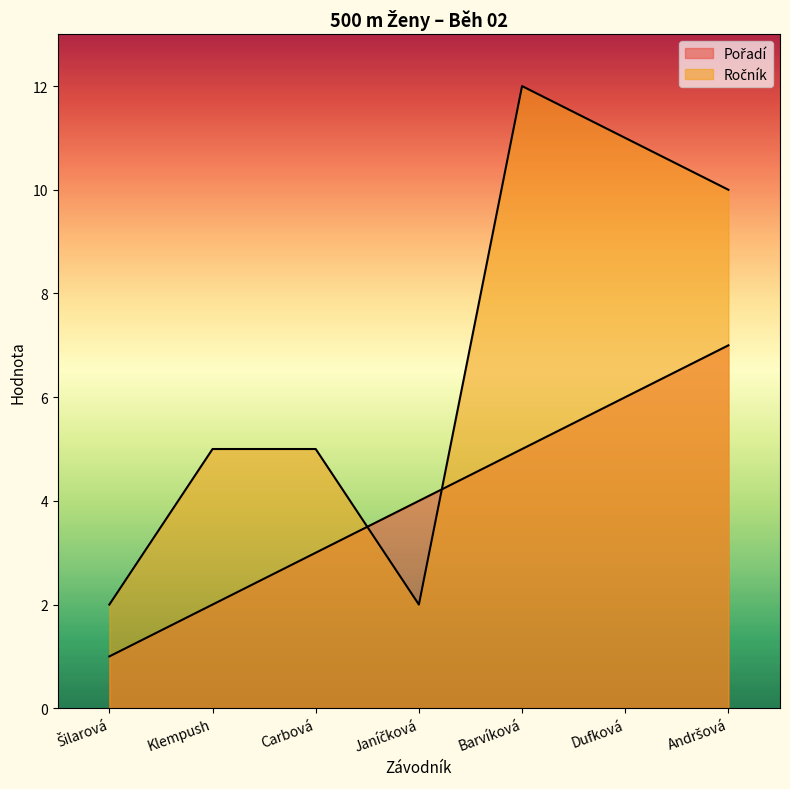

What are all the series names shown in the legend?

Pořadí, Ročník